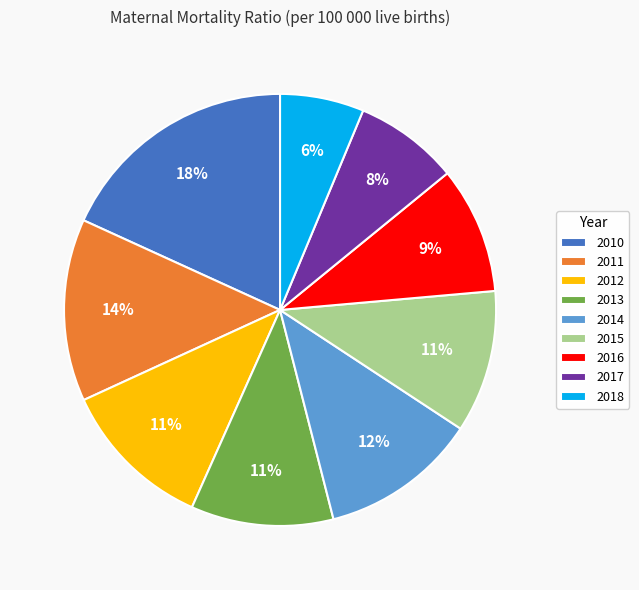

Is there a majority slice in this chart?

No